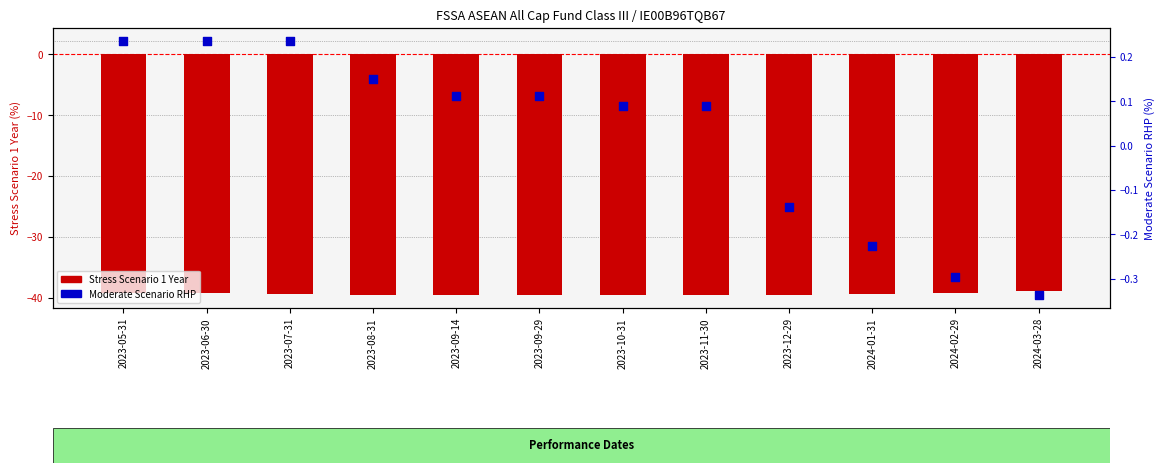

Which series has the largest total across all categories?

Moderate Scenario RHP